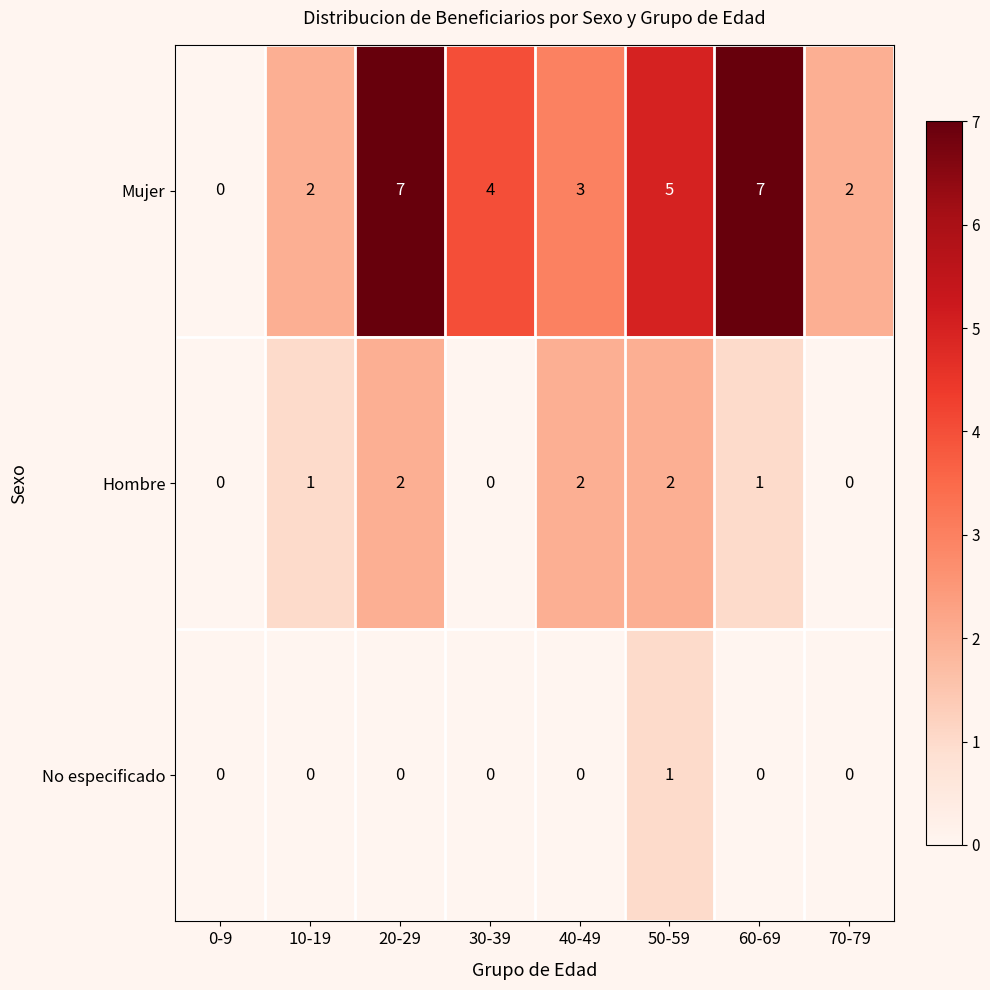

List the series in order of their overall mean, highest first.

Mujer, Hombre, No especificado